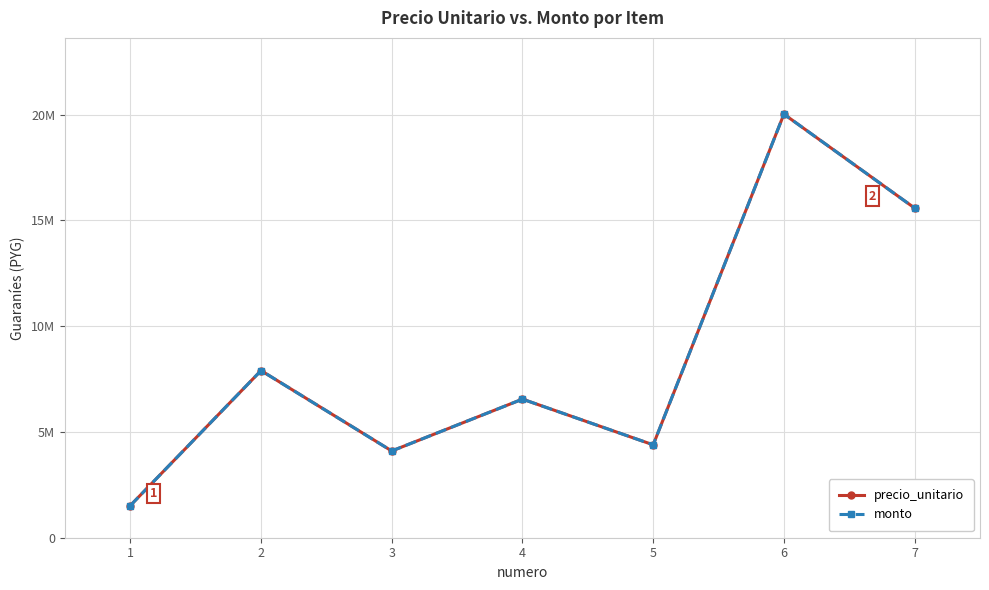

Rank the series at 7 from lowest to highest value.

precio_unitario, monto